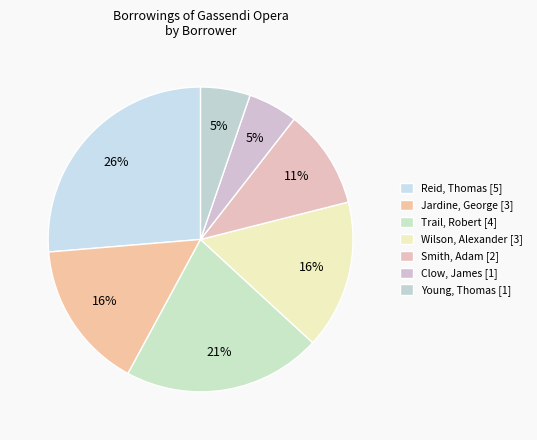

How many slices are in this pie chart?

7